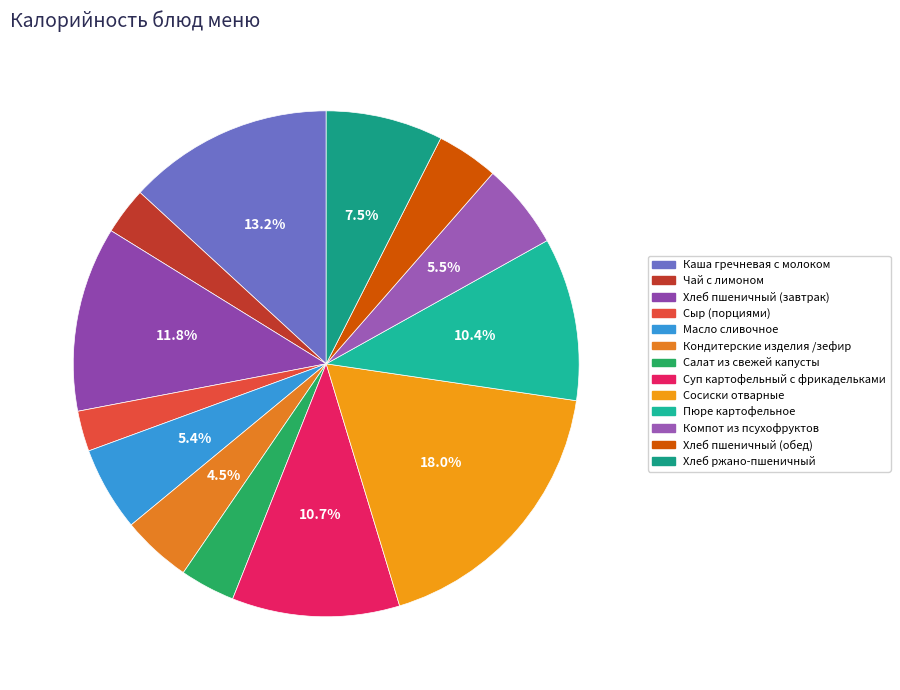

To the nearest percent, what percentage of the pie is Суп картофельный с фрикадельками?

11%